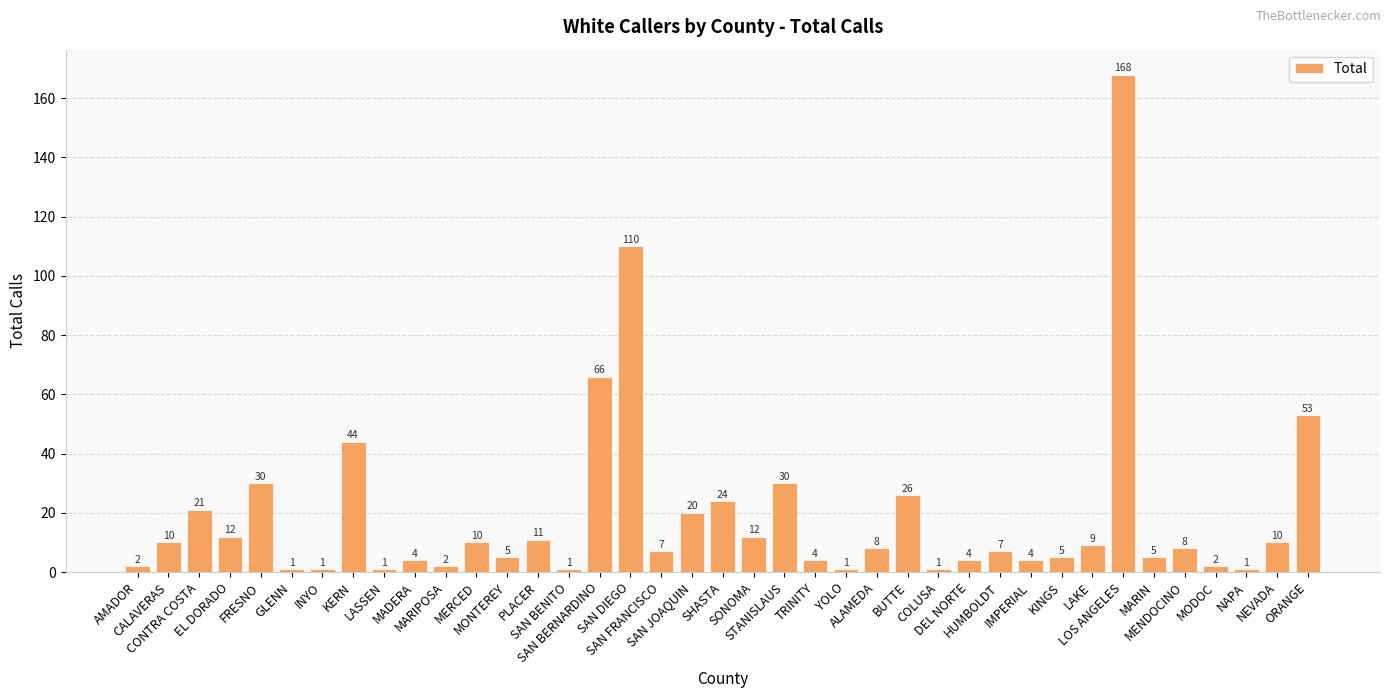

Where does the data first go above 8?

CALAVERAS